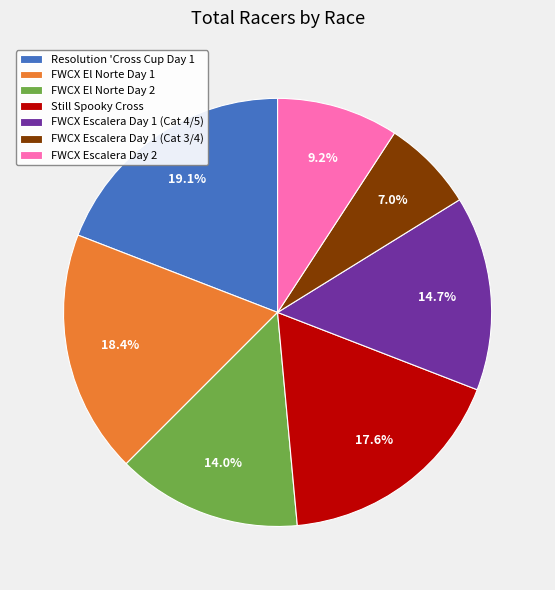

The FWCX Escalera Day 1 (Cat 4/5) slice represents 15% of the pie. True or false?

True